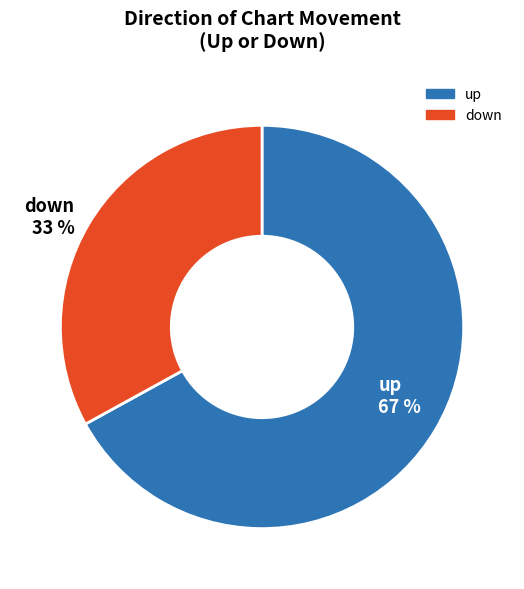

True or false: down accounts for 33% of the total.

True